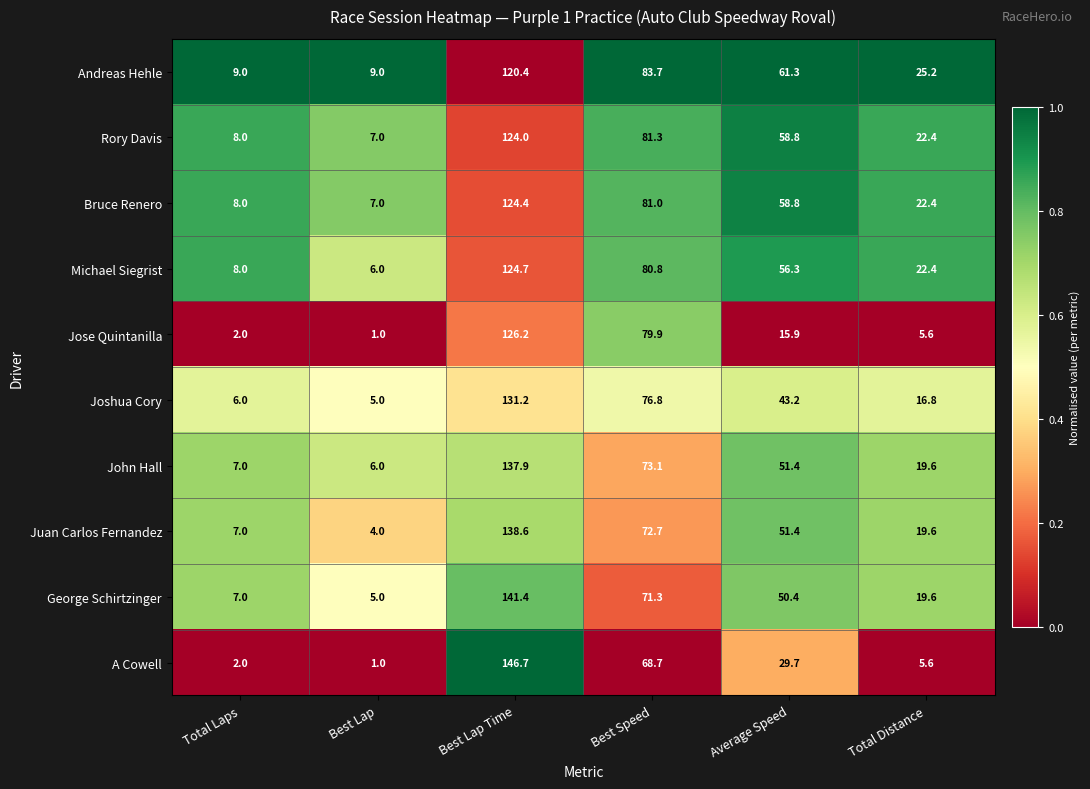

List the series in order of their peak value, lowest first.

Andreas Hehle, Rory Davis, Bruce Renero, Michael Siegrist, Jose Quintanilla, Joshua Cory, John Hall, Juan Carlos Fernandez, George Schirtzinger, A Cowell